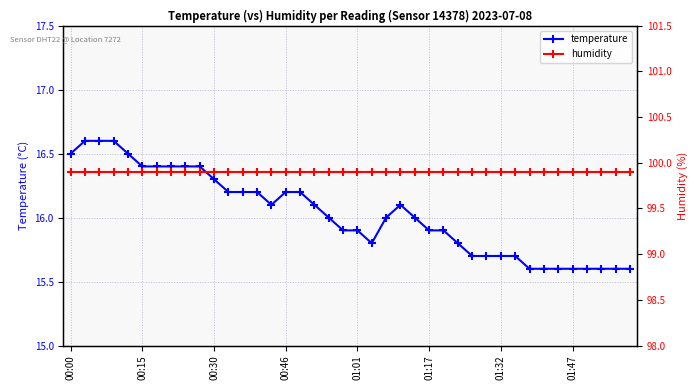

Which series has the largest total across all categories?

humidity